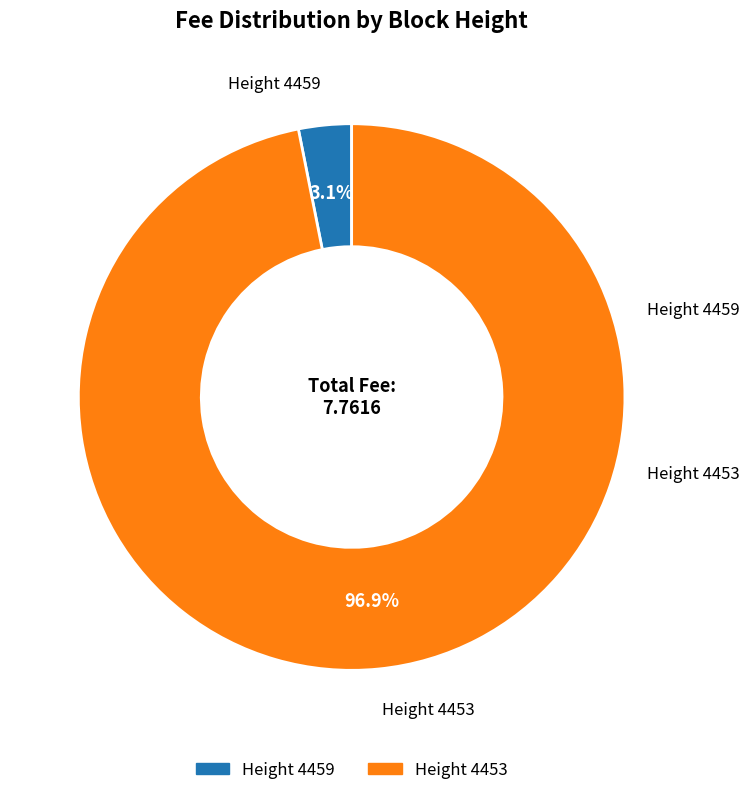

Is there any slice that represents more than half of the pie?

Yes